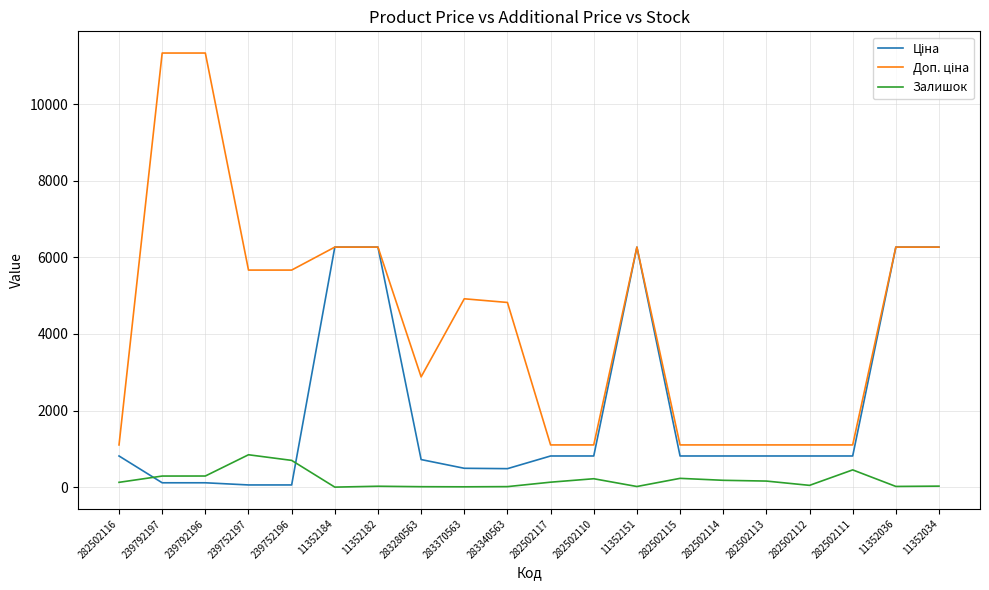

What is the maximum value shown in the chart?

11334.0